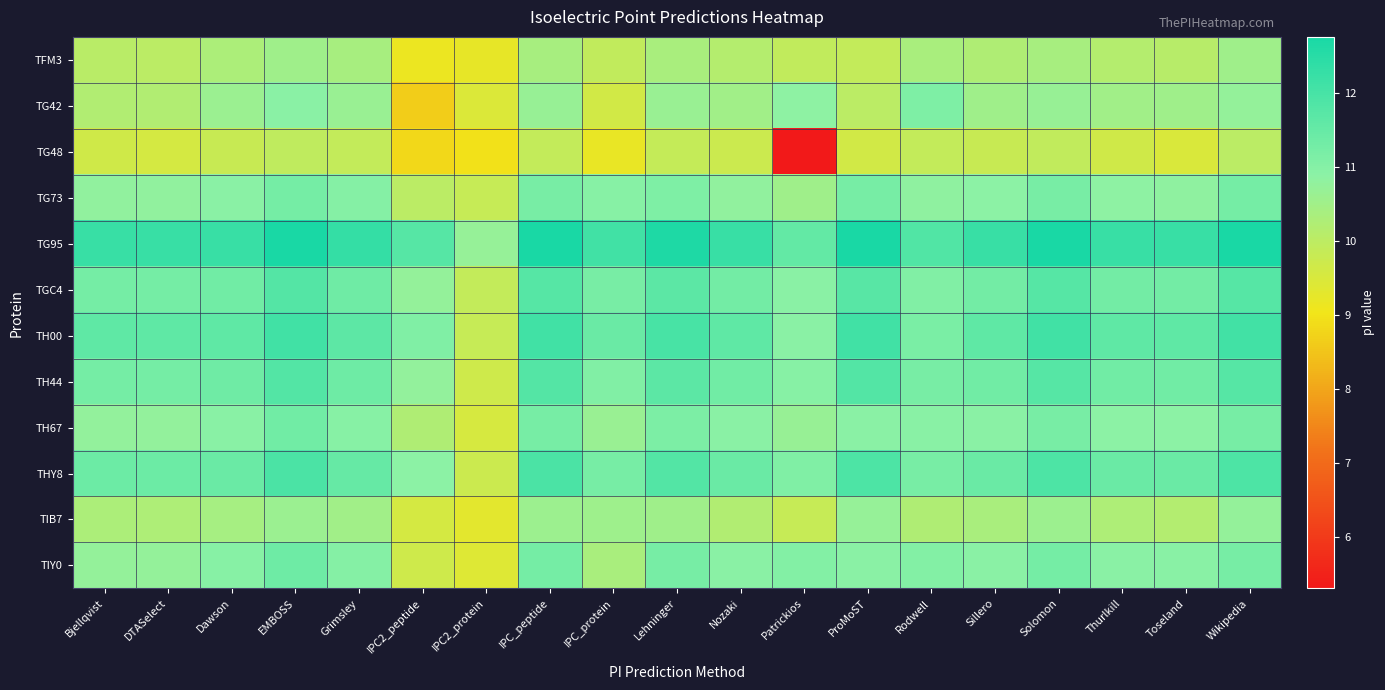

Which series has the widest spread of values?

TG48